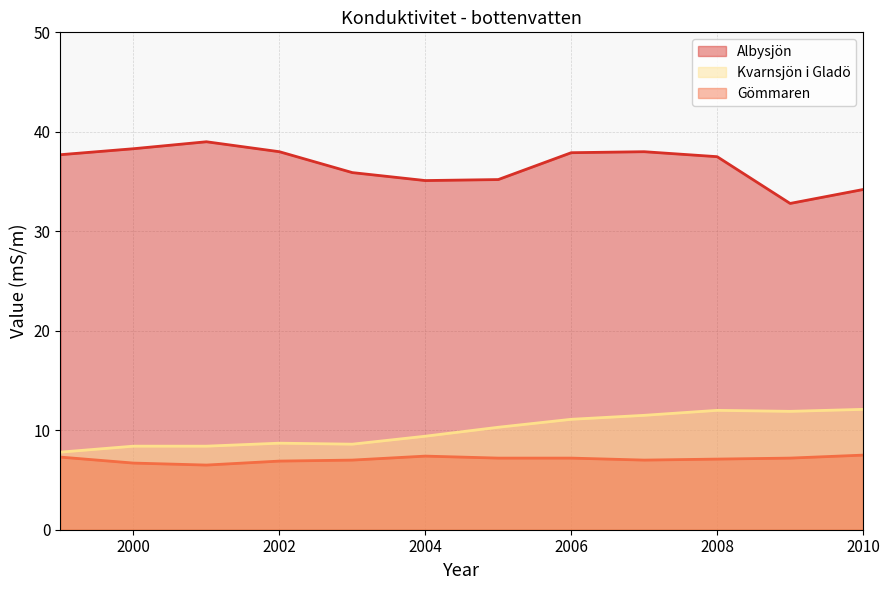

What is the lowest value of the Albysjön series?

32.8